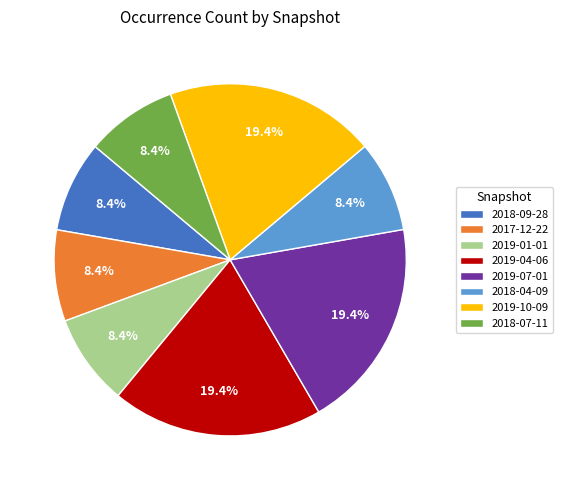

Does 2017-12-22 account for over 50% of the chart?

No